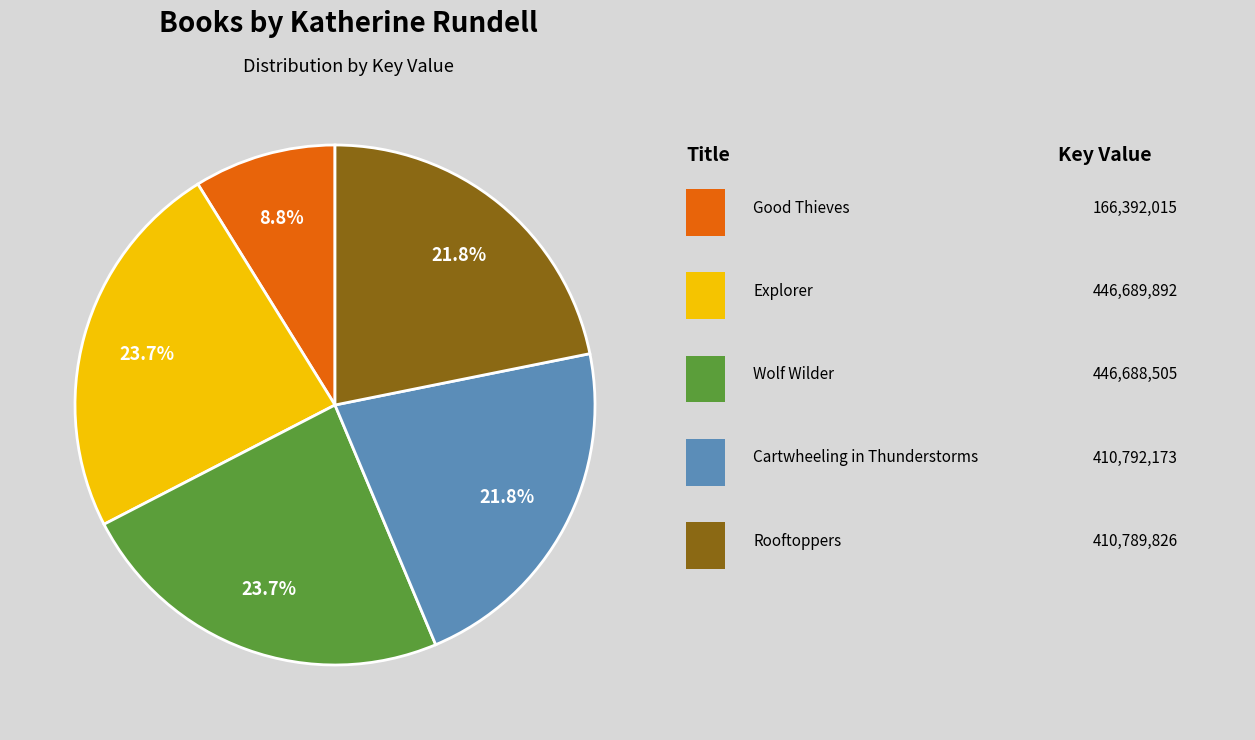

Is there a majority slice in this chart?

No